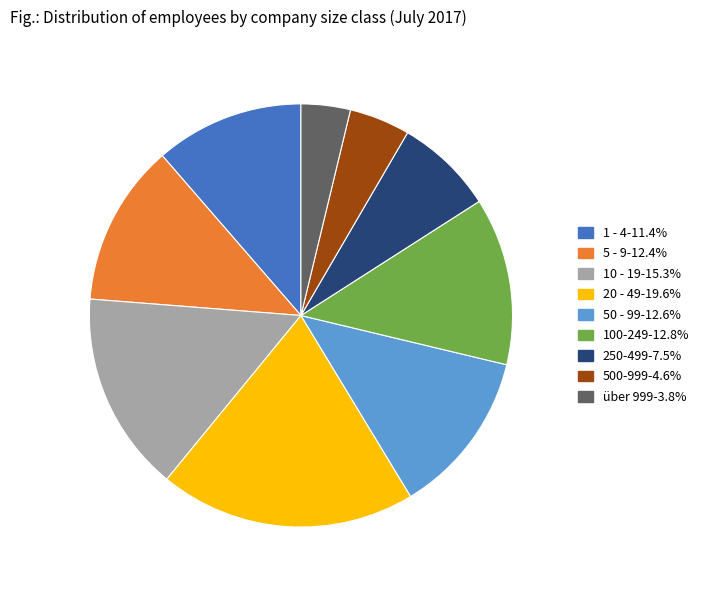

Which slice is the smallest?

über 999